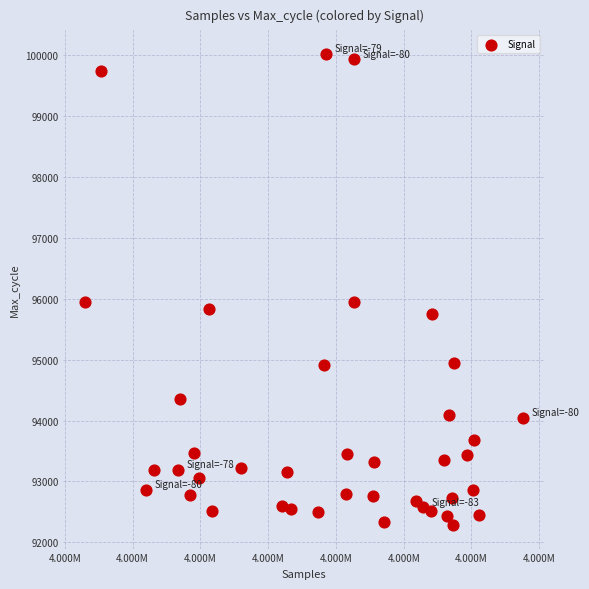

What is the range of Y values (max minus min)?

7743